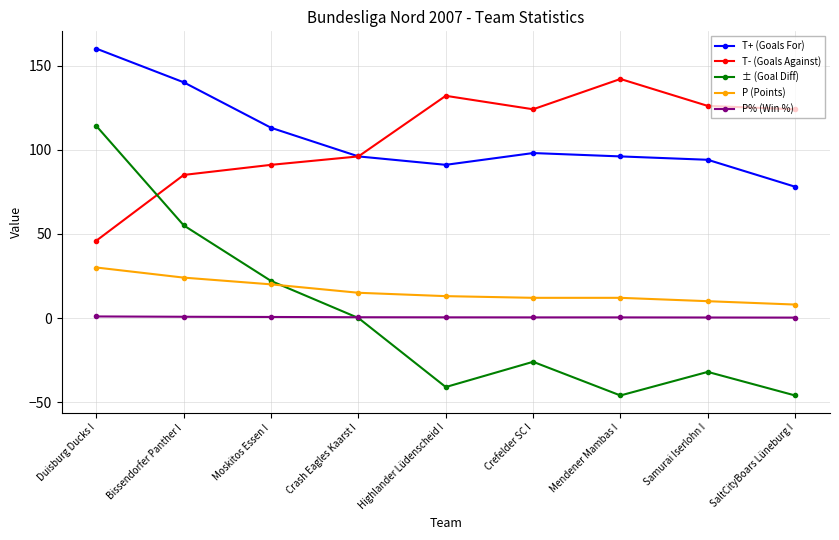

Count the number of categories in the chart.

9